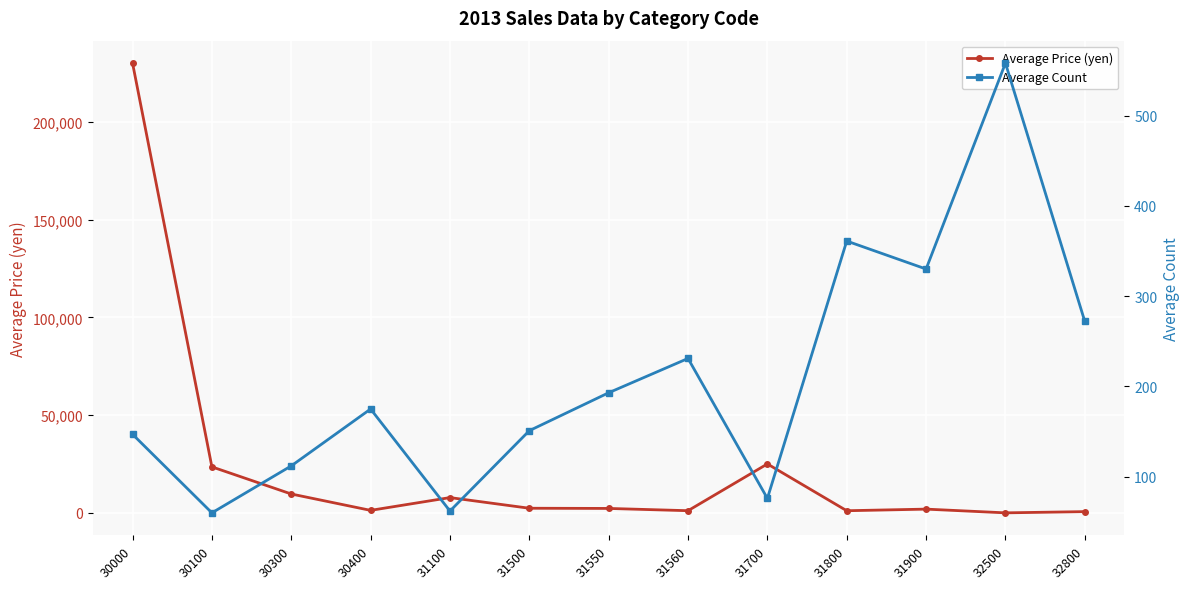

What is the minimum value shown in the chart?

60